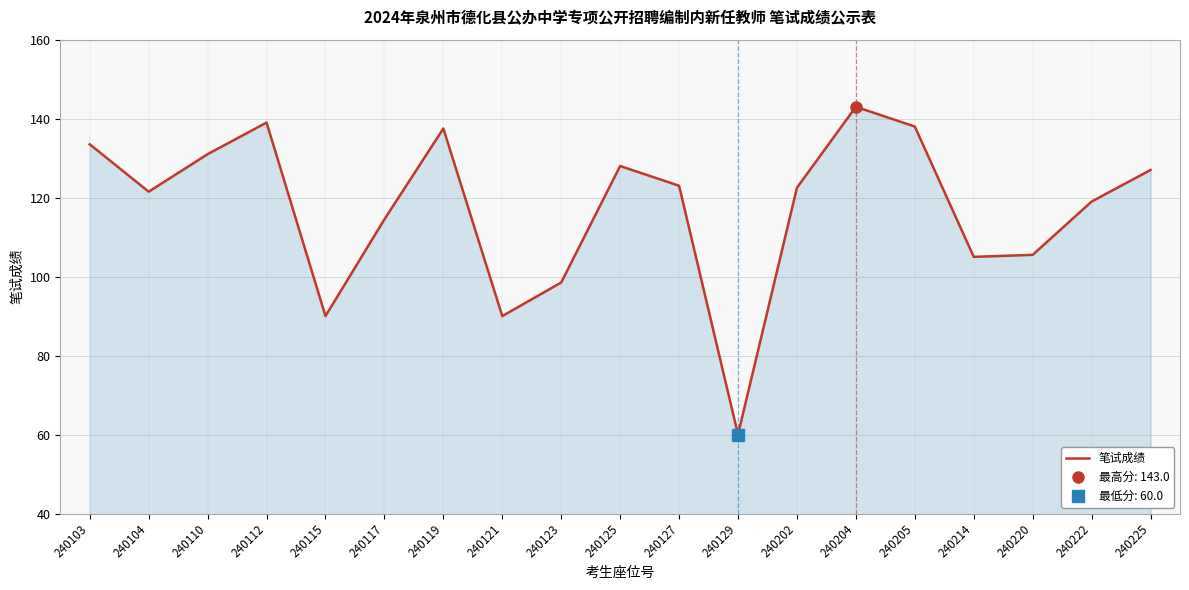

List the labels in order of value, smallest first.

240129, 240115, 240121, 240123, 240214, 240220, 240117, 240222, 240104, 240202, 240127, 240225, 240125, 240110, 240103, 240119, 240205, 240112, 240204